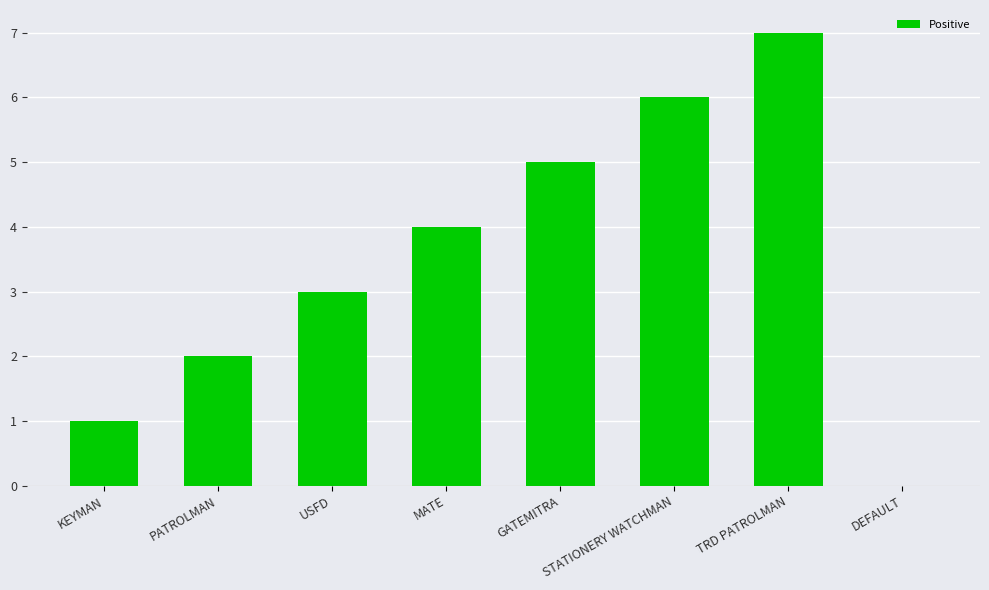

What is the label of the 5th bar from the left?

GATEMITRA